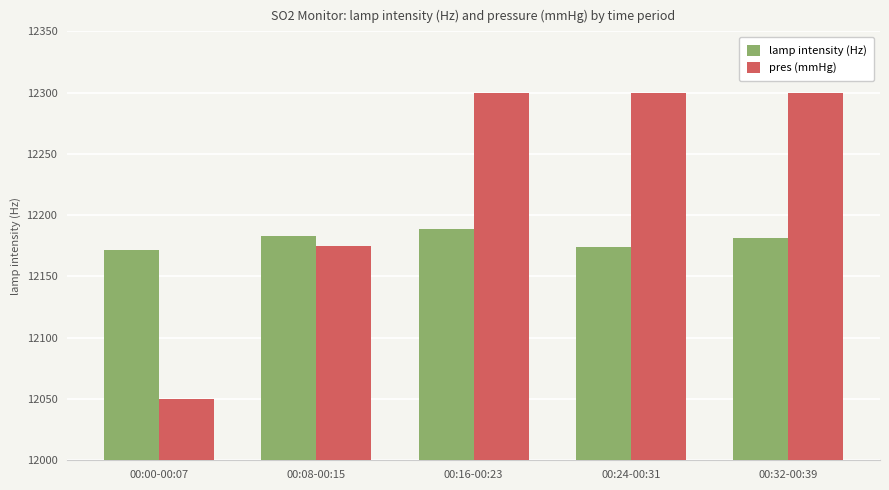

How many series are shown in this chart?

2